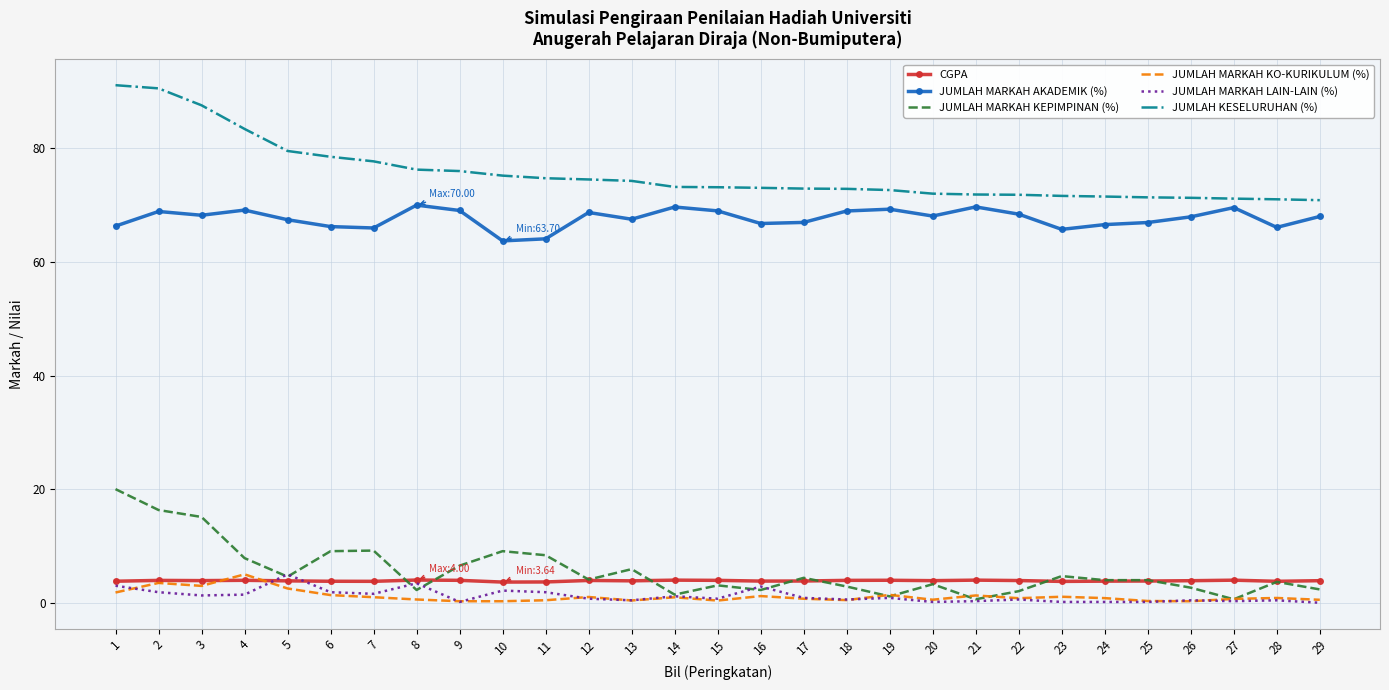

Is the value of JUMLAH MARKAH LAIN-LAIN (%) at 5 greater than the value of JUMLAH MARKAH KO-KURIKULUM (%) at 8?

Yes